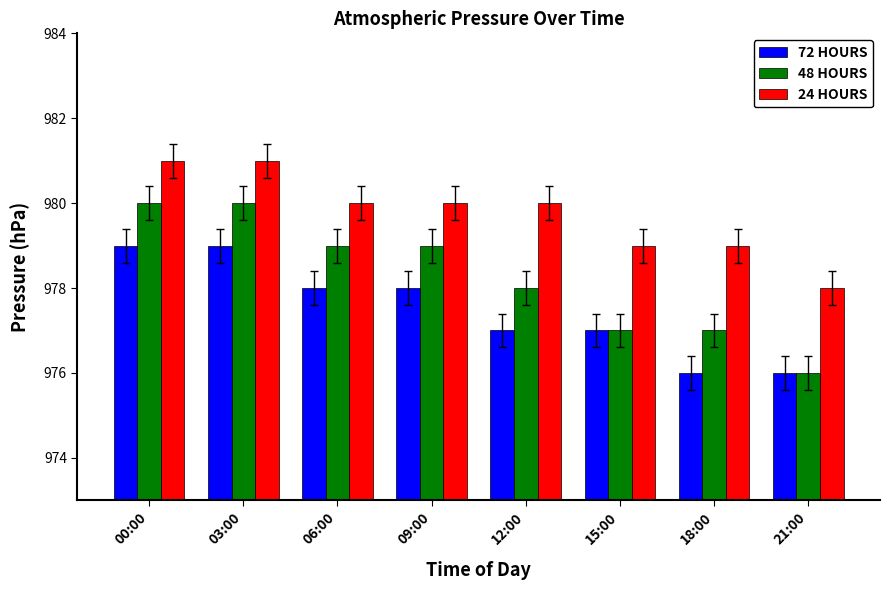

Reading right to left, transcribe all the data shown in this chart.

72 HOURS: 21:00=976	18:00=976	15:00=977	12:00=977	09:00=978	06:00=978	03:00=979	00:00=979
48 HOURS: 21:00=976	18:00=977	15:00=977	12:00=978	09:00=979	06:00=979	03:00=980	00:00=980
24 HOURS: 21:00=978	18:00=979	15:00=979	12:00=980	09:00=980	06:00=980	03:00=981	00:00=981